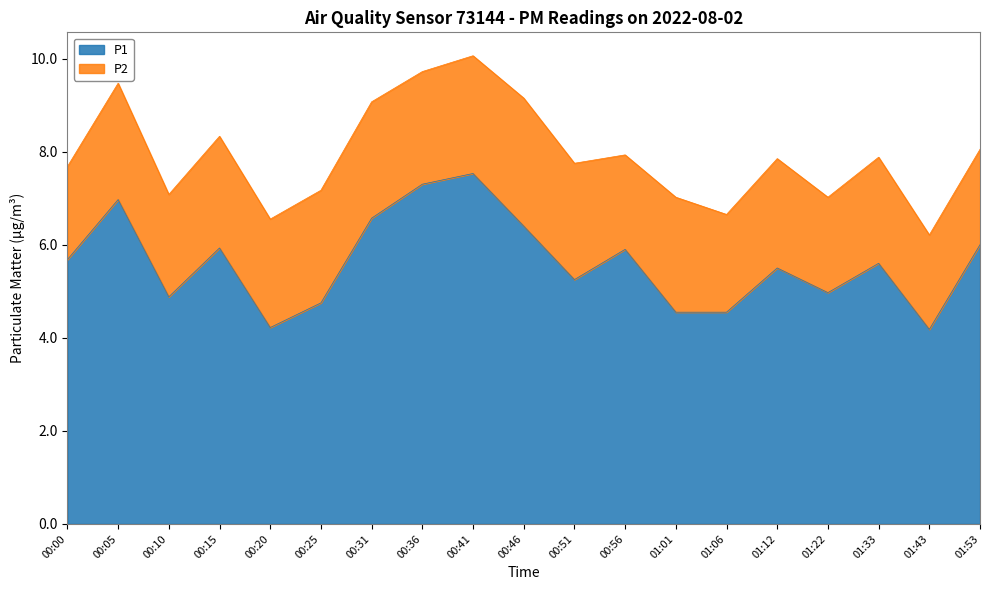

The chart shows a value of 6.4 at 00:46. True or false?

True